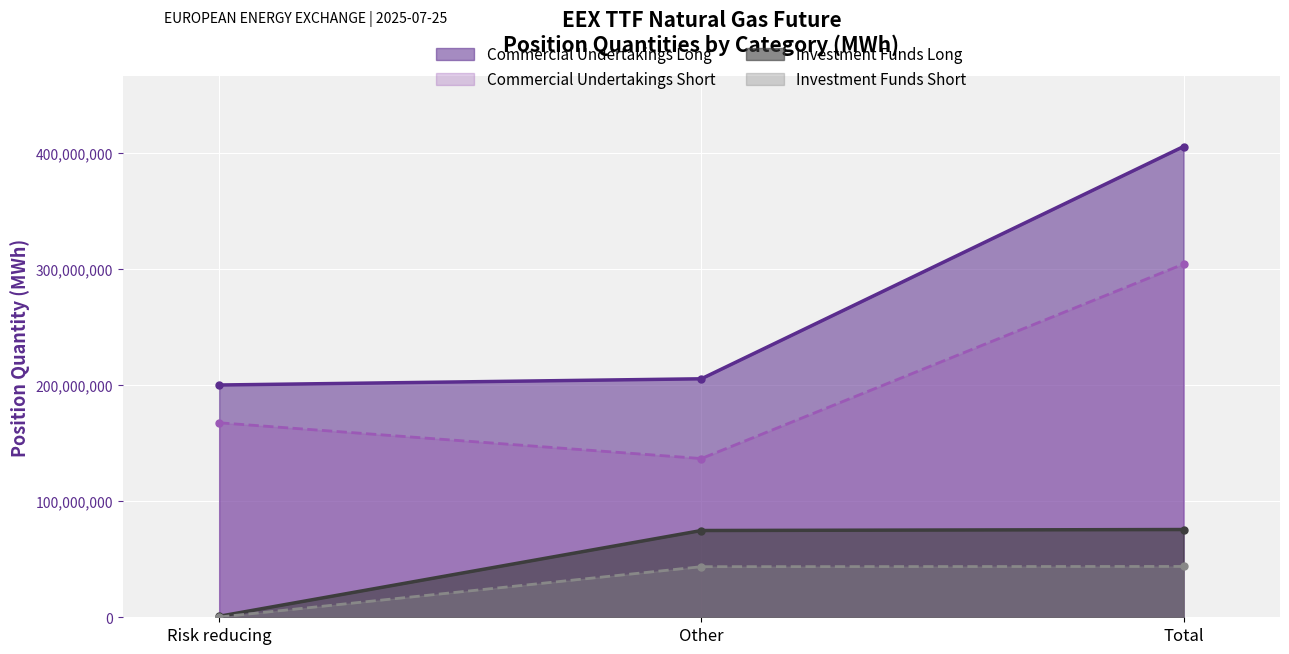

The value of Commercial Undertakings Long at Other is 205252222.0. True or false?

True